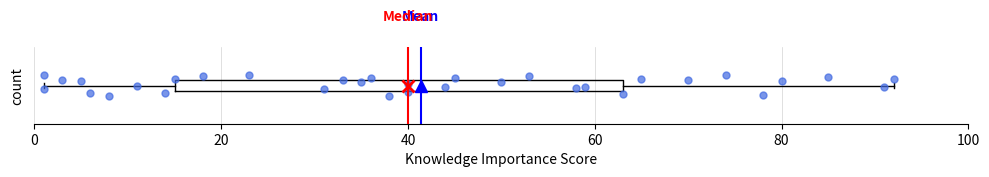

Where is the left edge of the box on the x-axis? The values are not printed on the chart, so give them approximately, as read against the axis.

16